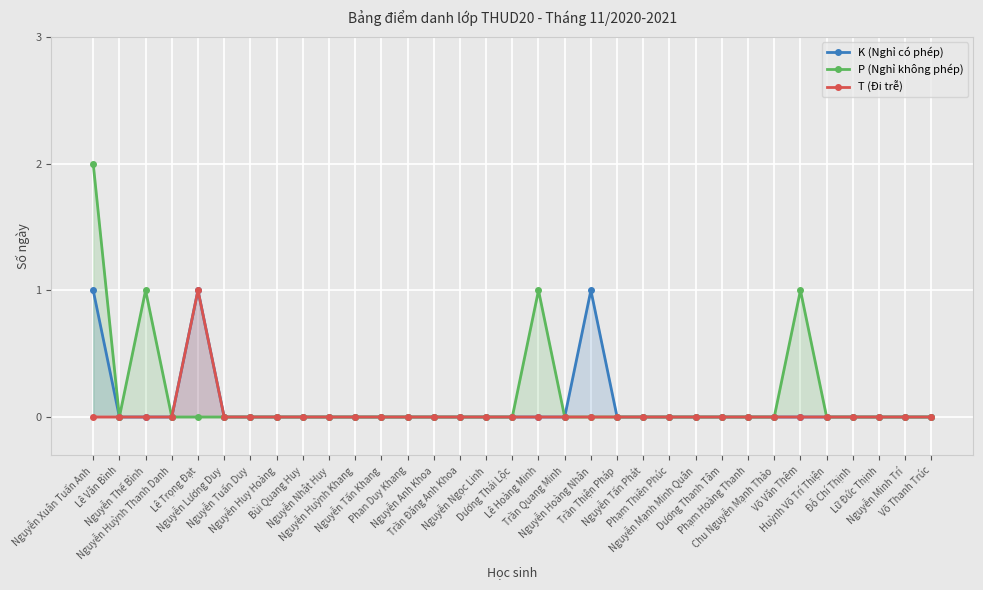

Reading left to right, extract all data points from this chart.

K (Nghỉ có phép): 1	0	0	0	1	0	0	0	0	0	0	0	0	0	0	0	0	0	0	1	0	0	0	0	0	0	0	0	0	0	0	0	0
P (Nghỉ không phép): 2	0	1	0	0	0	0	0	0	0	0	0	0	0	0	0	0	1	0	0	0	0	0	0	0	0	0	1	0	0	0	0	0
T (Đi trễ): 0	0	0	0	1	0	0	0	0	0	0	0	0	0	0	0	0	0	0	0	0	0	0	0	0	0	0	0	0	0	0	0	0